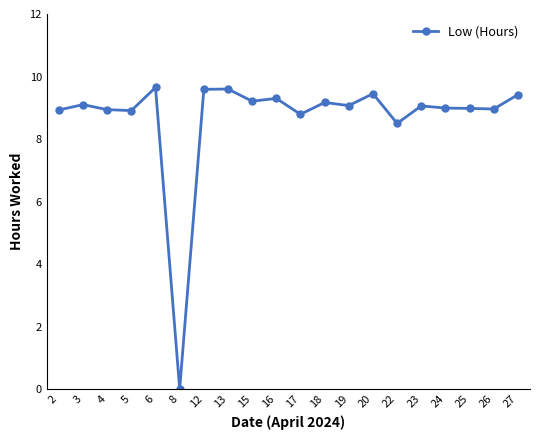

How many lines are shown in the chart?

1